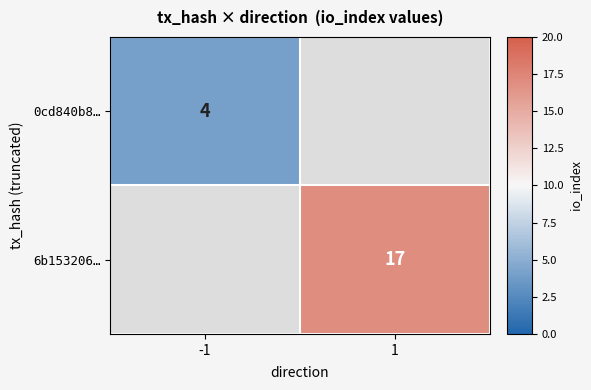

The value of 0cd840b8… at -1 is 4. True or false?

True